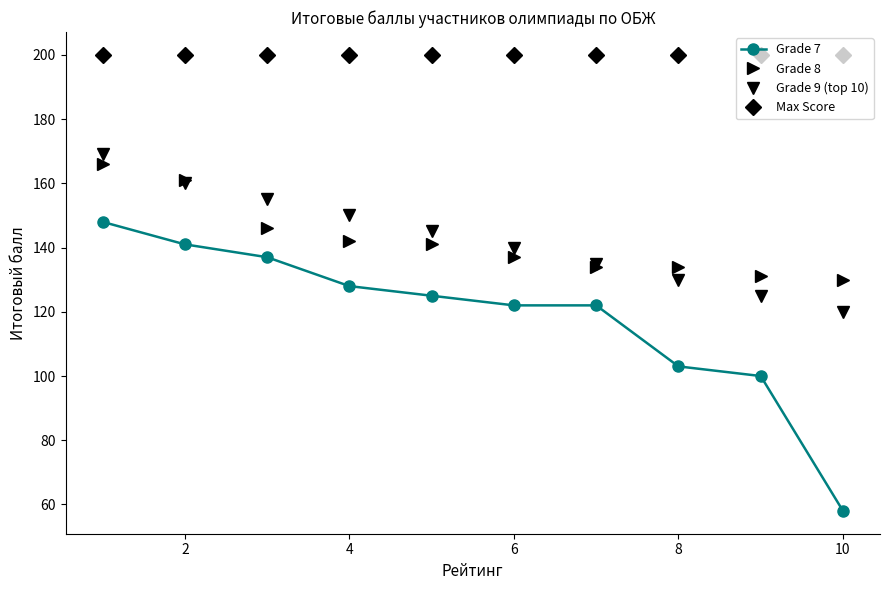

True or false: Grade 9 (top 10) and Max Score cross at least once.

False